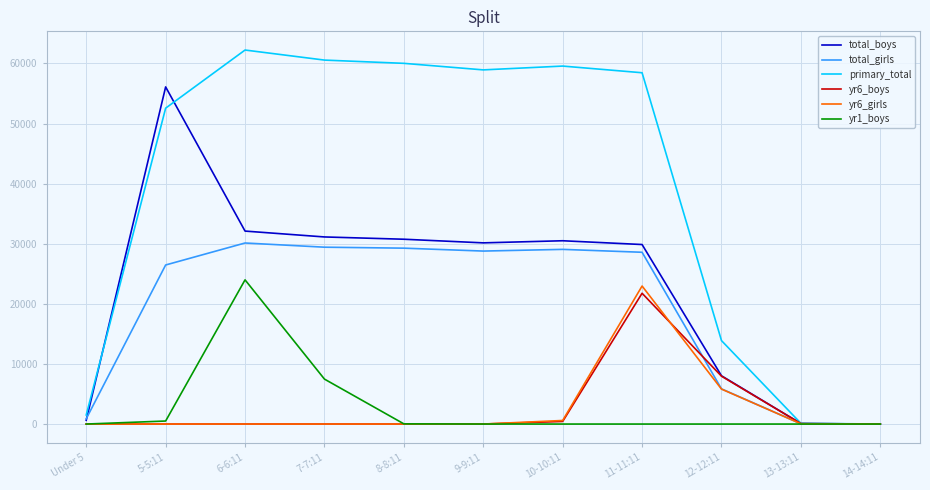

At which category is the sum across all series the highest?

11-11:11